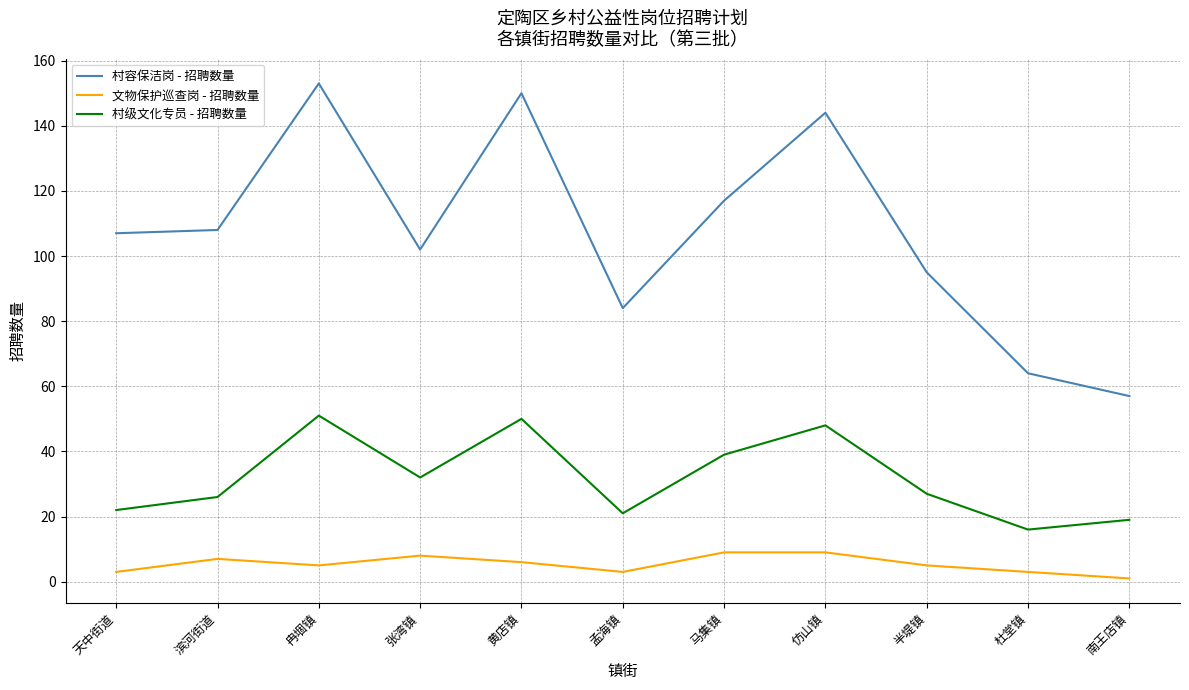

At 张湾镇, list the series in order from smallest to largest.

文物保护巡查岗 - 招聘数量, 村级文化专员 - 招聘数量, 村容保洁岗 - 招聘数量